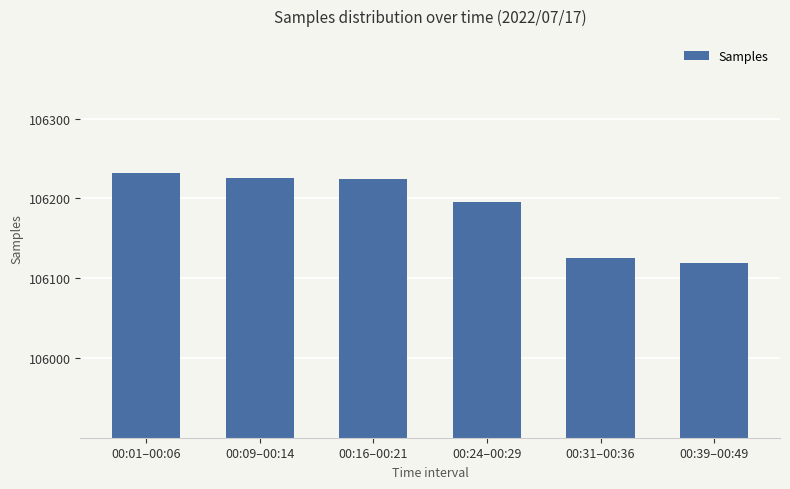

Approximately how many times larger is the value at 00:24–00:29 compared to 00:39–00:49?

1.0